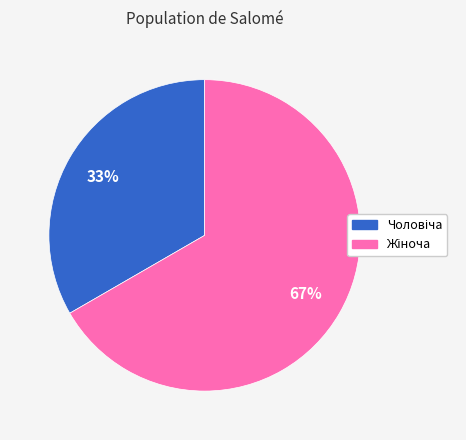

To the nearest percent, what is the average slice percentage?

50%